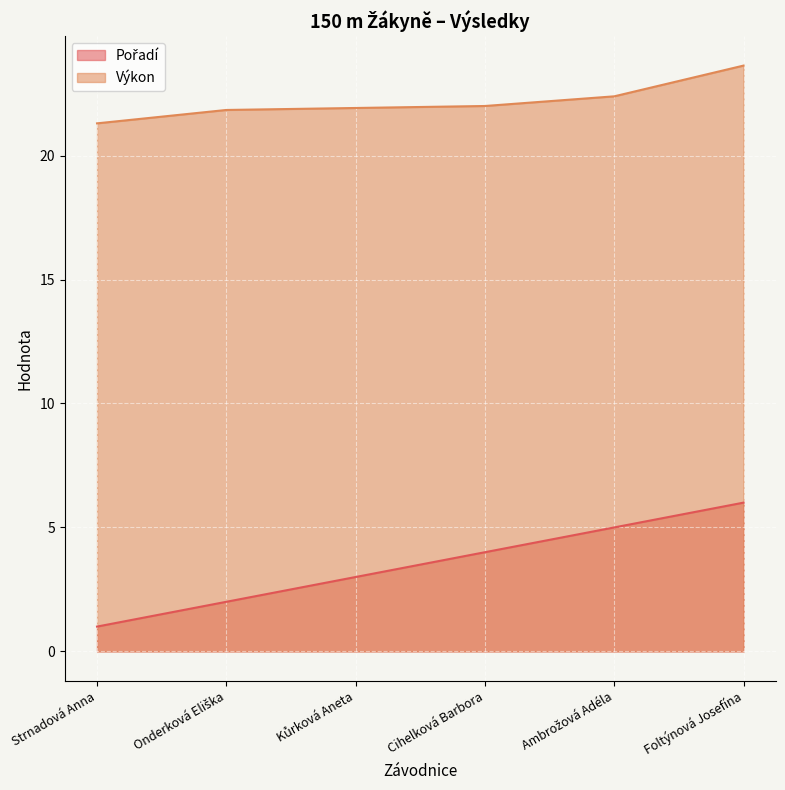

At which label does Pořadí first exceed 4?

Ambrožová Adéla